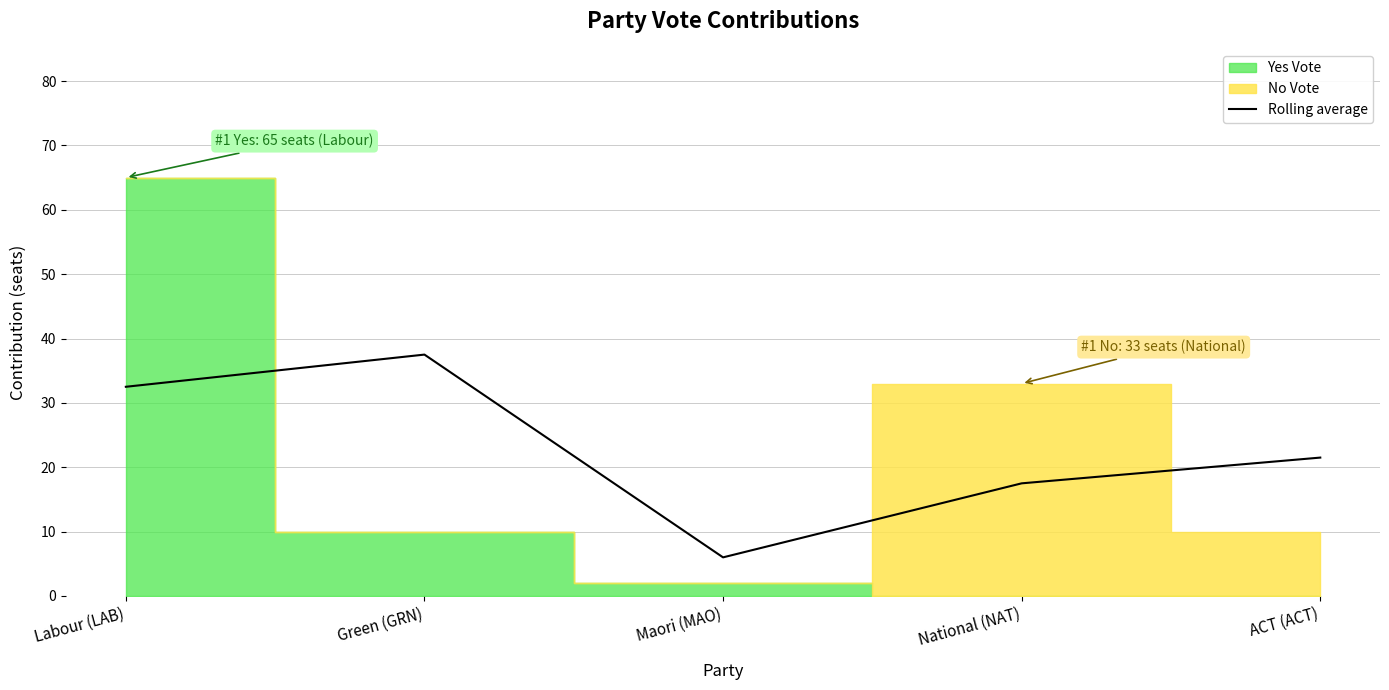

What is the label of the 2nd point from the left?

Green (GRN)